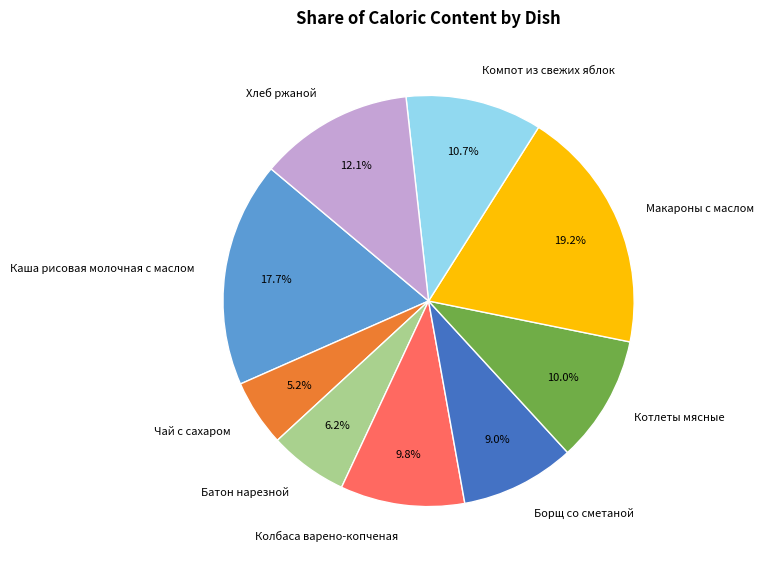

To the nearest percent, what percentage of the pie is Котлеты мясные?

10%